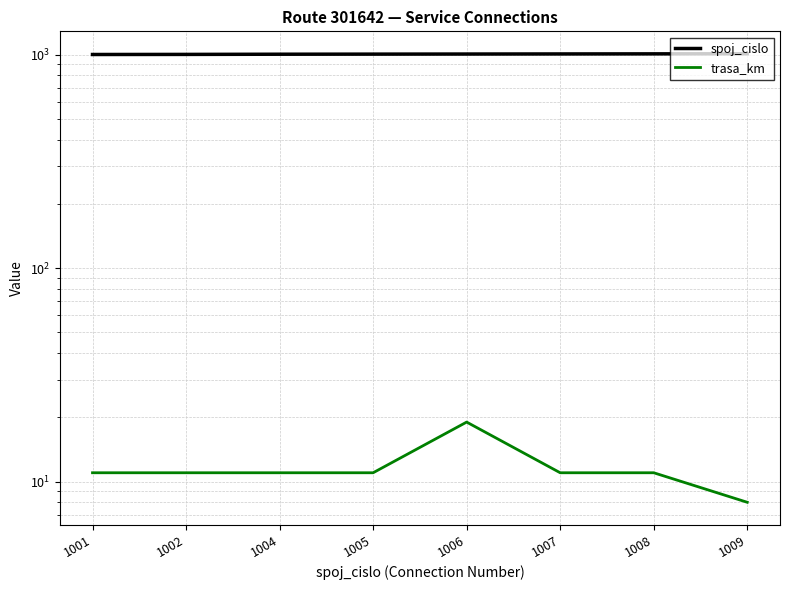

What is the difference between the spoj_cislo values at 1008 and 1001?

7